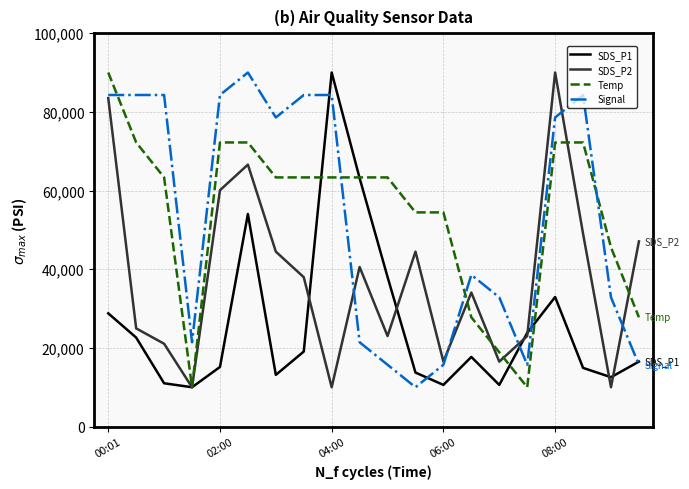

How many intersections are there between Signal and Temp?

4